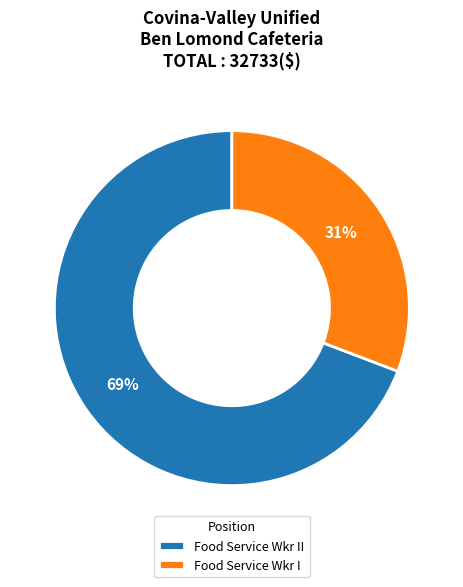

True or false: Food Service Wkr II accounts for 60% of the total.

False